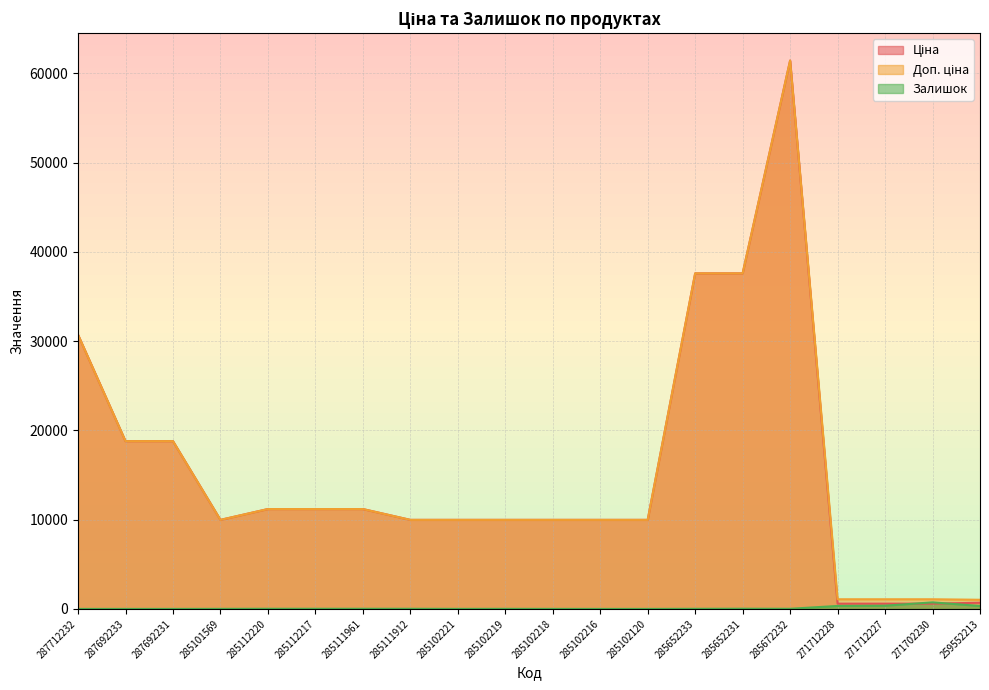

True or false: Доп. ціна has a value of 23882.4 at 285652231.

False